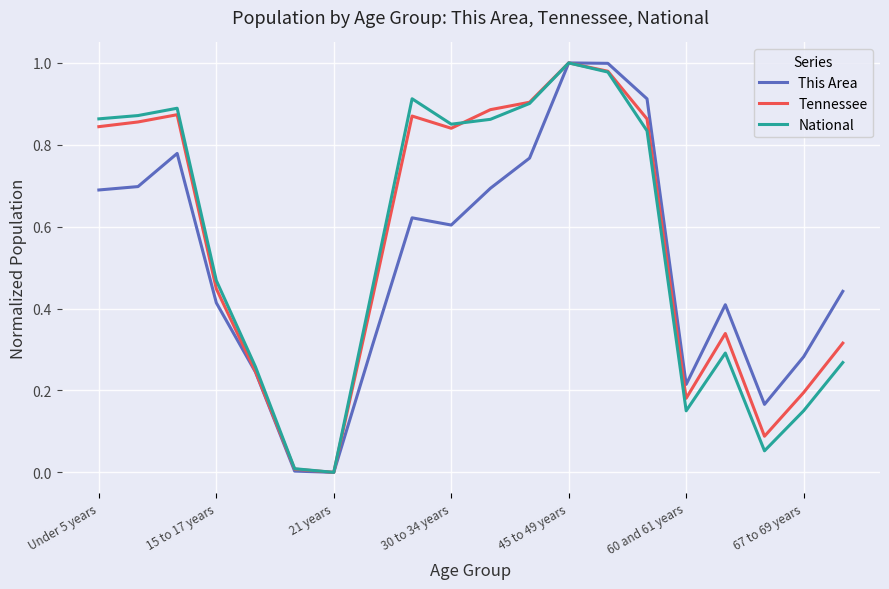

How many lines are shown in the chart?

3